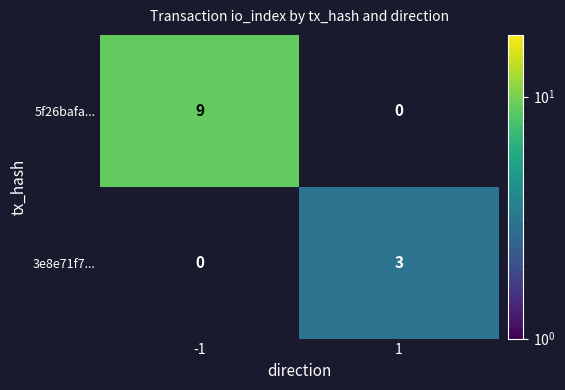

Which series has the largest total across all categories?

5f26bafa...